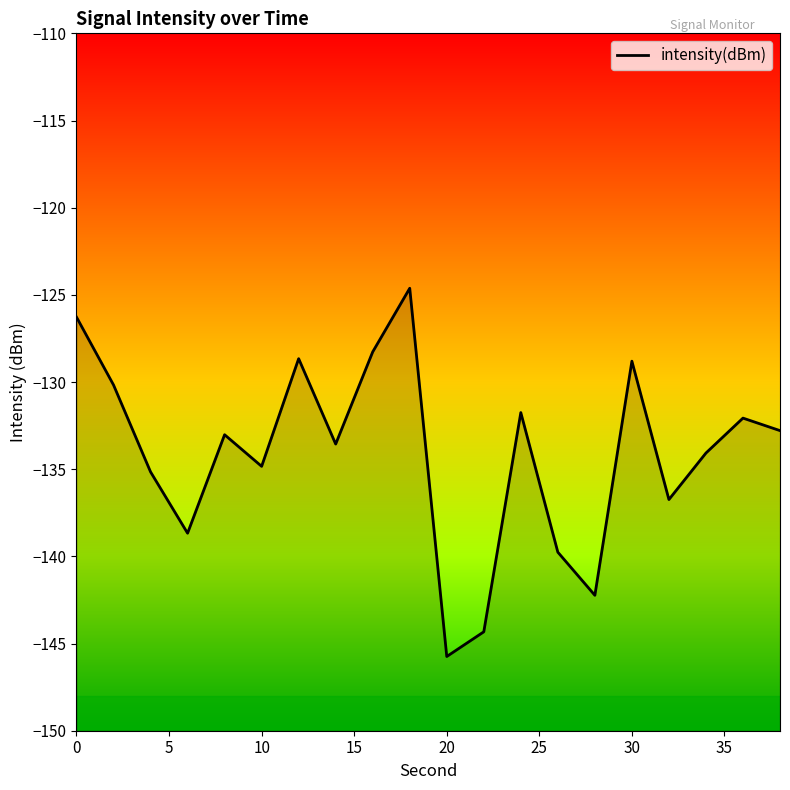

At which category does the chart reach its minimum across all series?

20